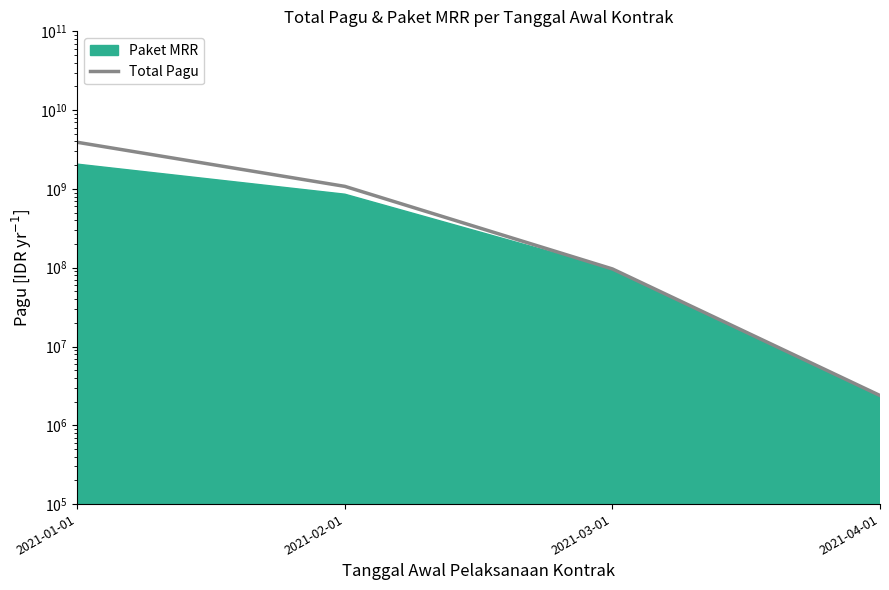

What position from the right is 2021-01-01?

4